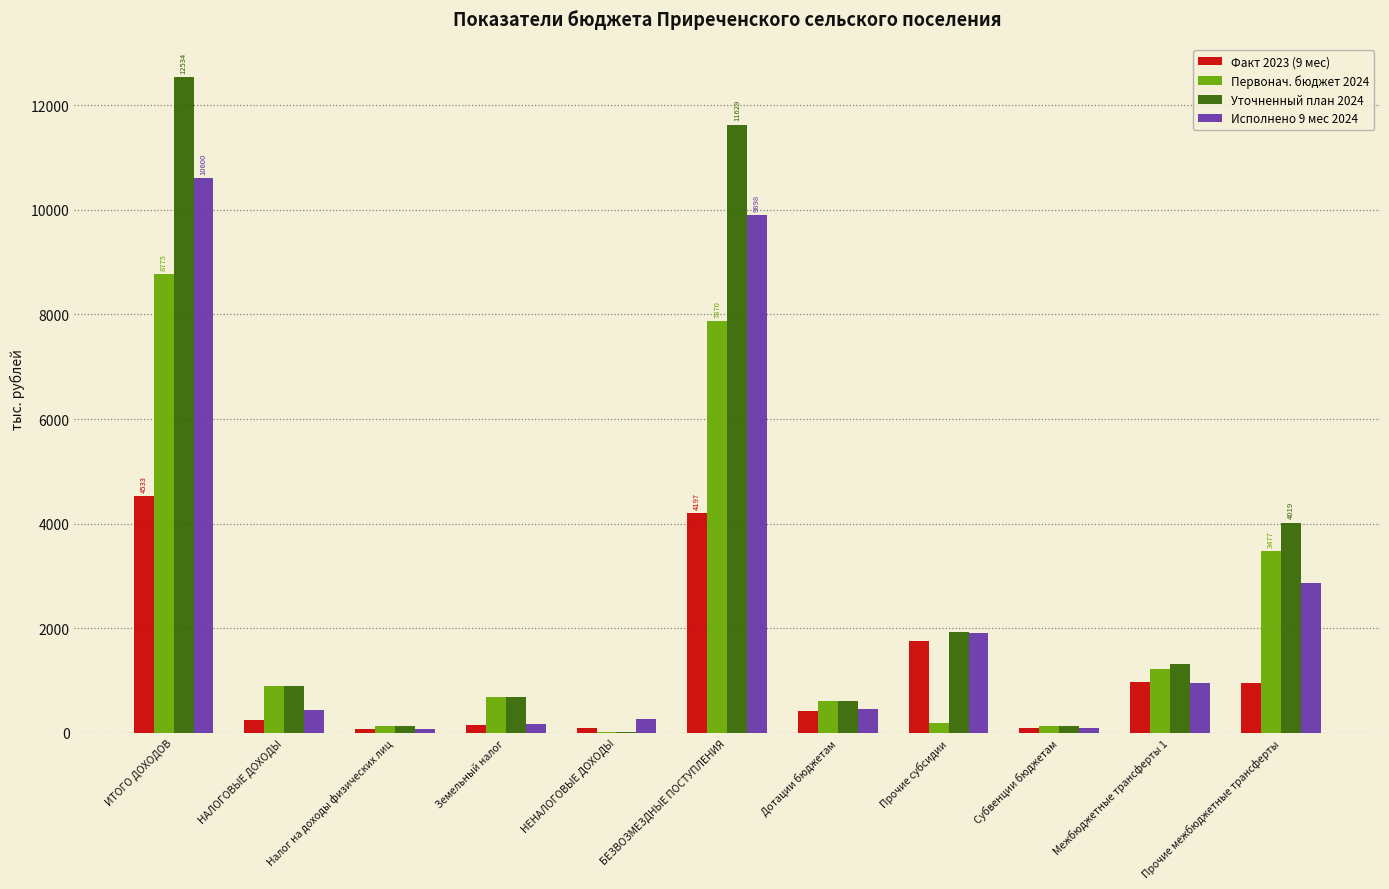

Which label corresponds to the largest value in the chart?

ИТОГО ДОХОДОВ